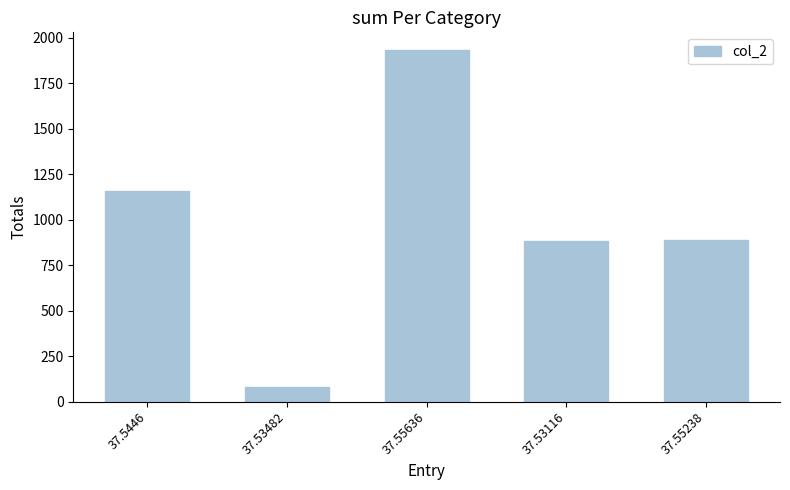

Does the chart contain stacked bars?

No